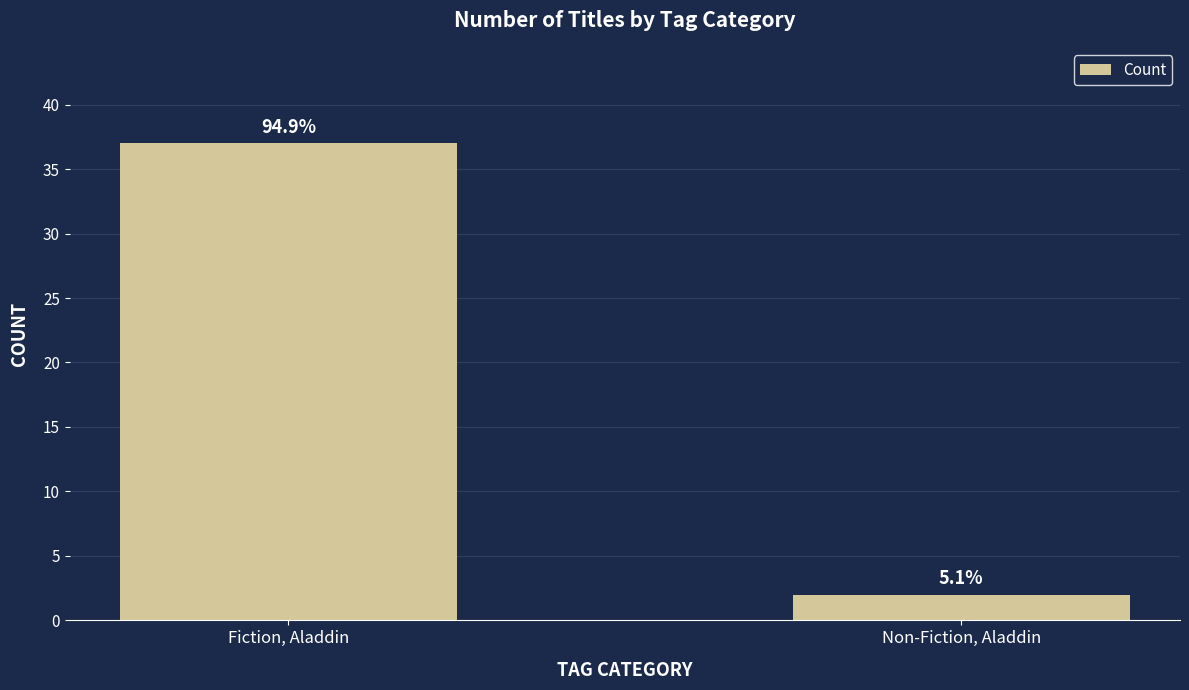

What is the minimum value shown in the chart?

2